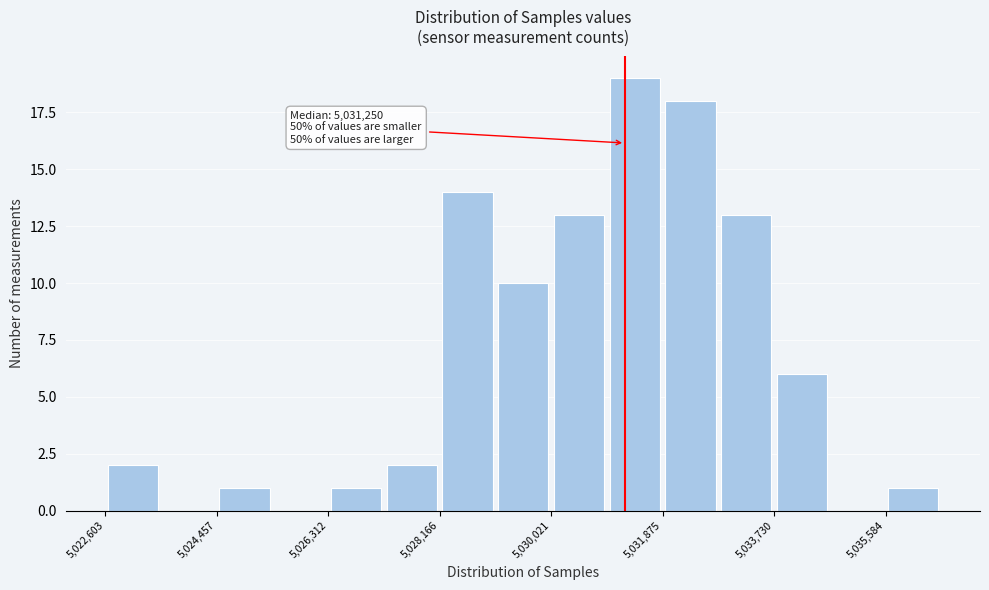

Which range on the x-axis has the tallest bar?

5031000 to 5031800